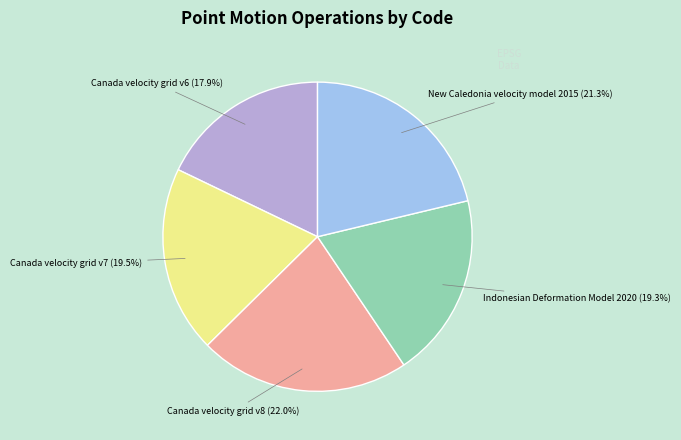

Which category has the smallest portion of the pie?

Canada velocity grid v6